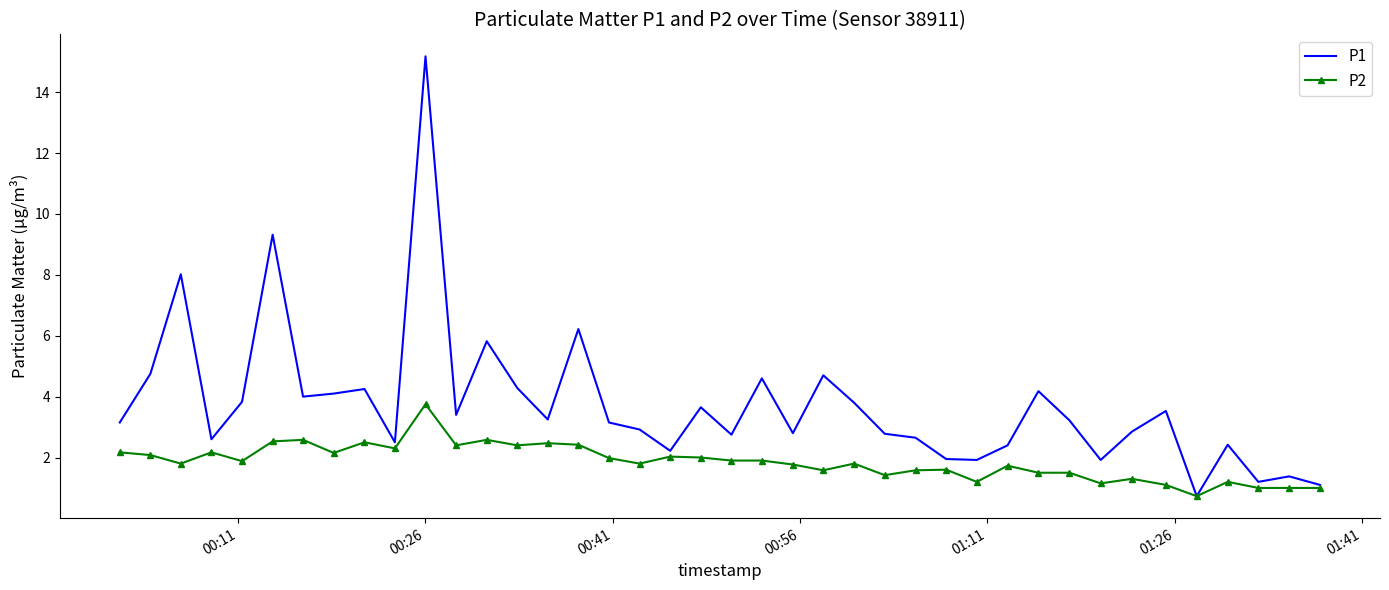

Which series has the largest total across all categories?

P1